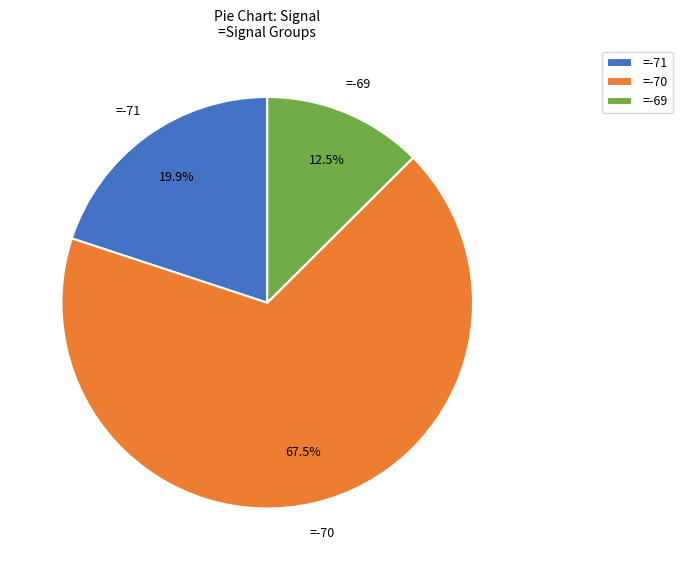

Is the sum of =-70 and =-69 greater than half?

Yes